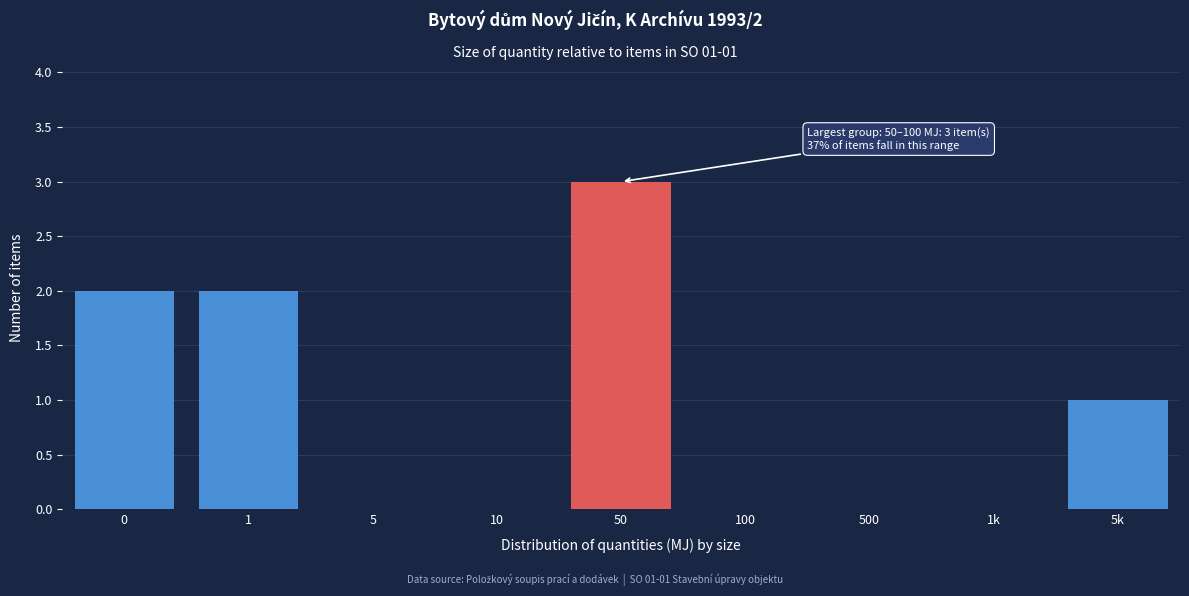

Reading left to right, transcribe all the data shown in this chart.

0=2	1=2	5=0	10=0	50=3	100=0	500=0	1k=0	5k=1